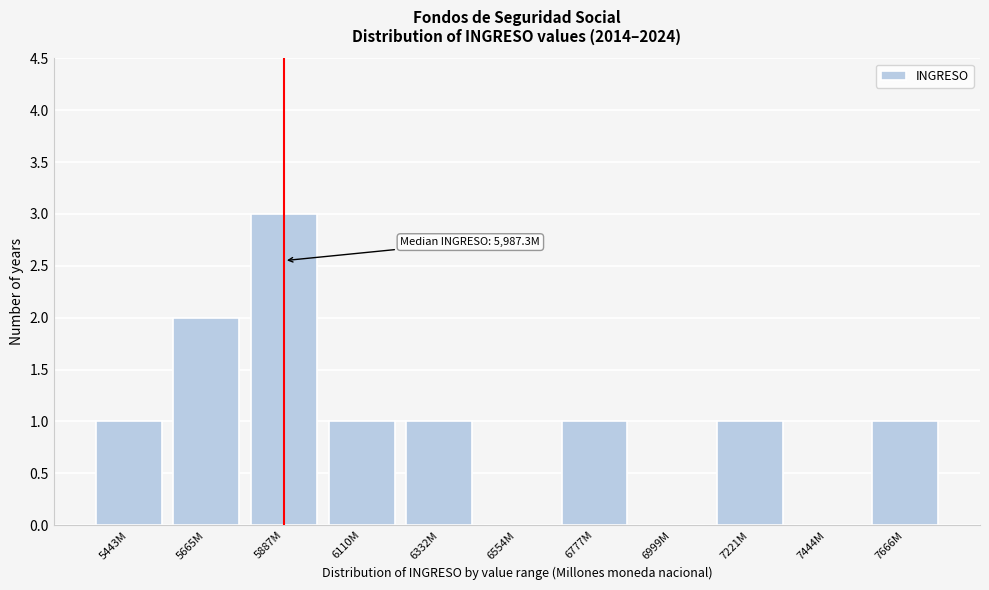

Reading left to right, transcribe all the data shown in this chart.

5443M=1	5665M=2	5887M=3	6110M=1	6332M=1	6554M=0	6777M=1	6999M=0	7221M=1	7444M=0	7666M=1